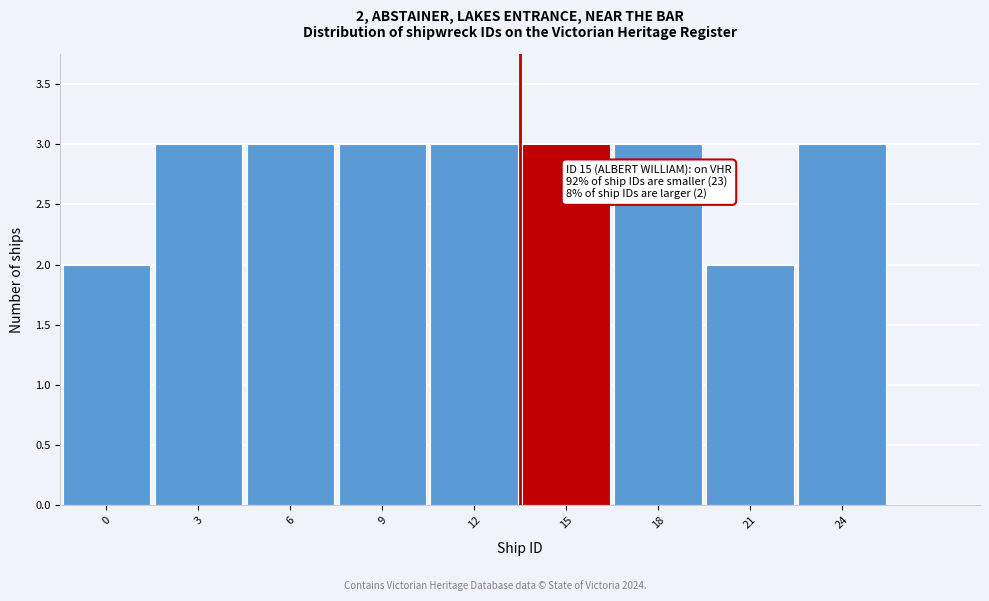

Reading left to right, what are all the values shown in this chart?

0=2	3=3	6=3	9=3	12=3	15=3	18=3	21=2	24=3